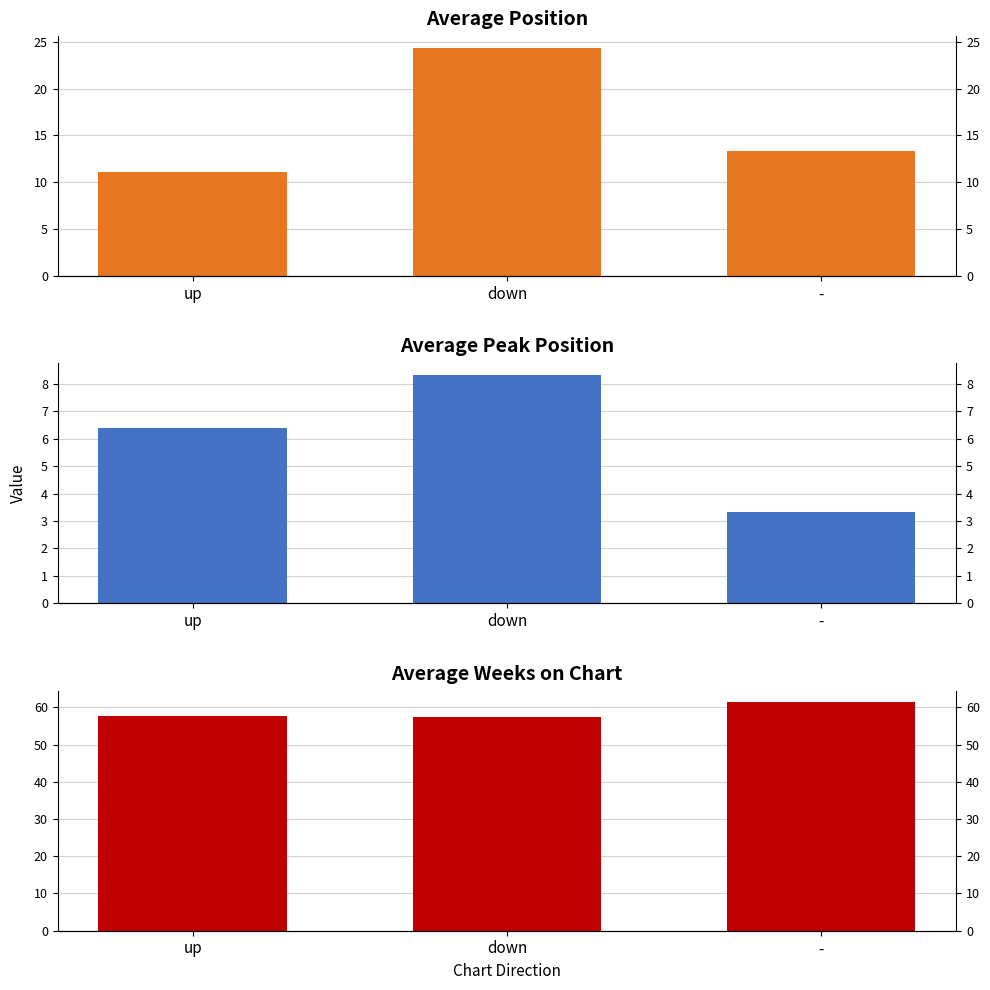

List the series in order of their overall mean, lowest first.

Average Peak Position, Average Position, Average Weeks on Chart